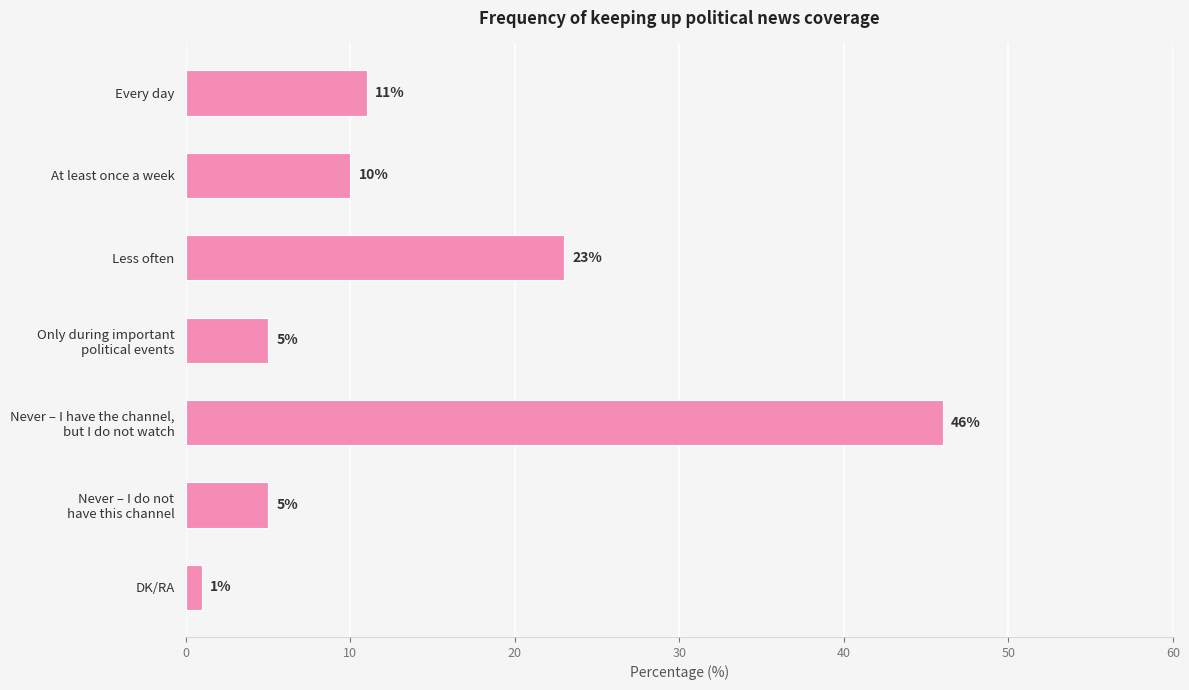

What is the sum of all values?

101